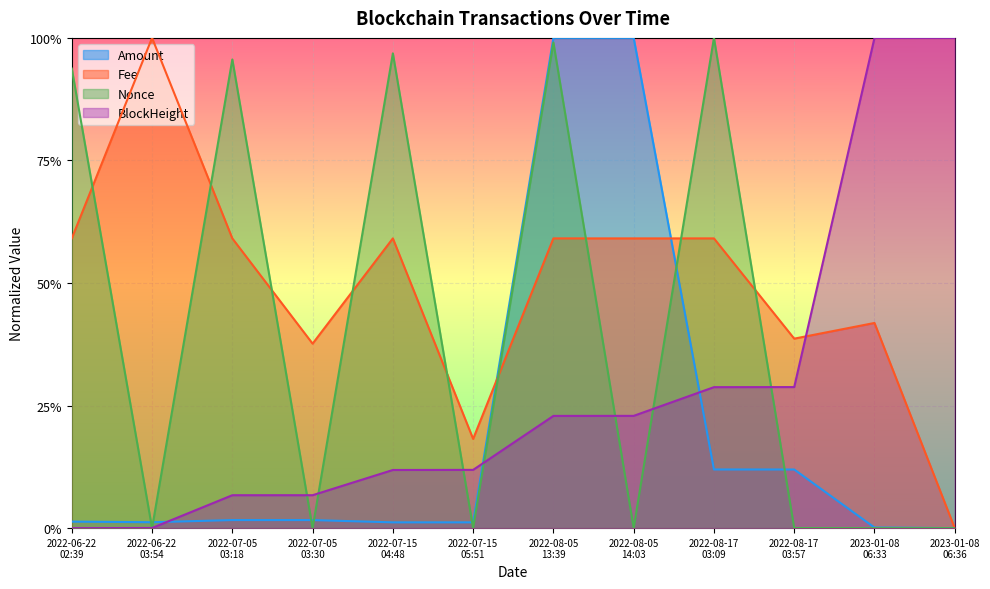

The Amount series shows 0.0 at 2022-07-15 04:48. True or false?

False